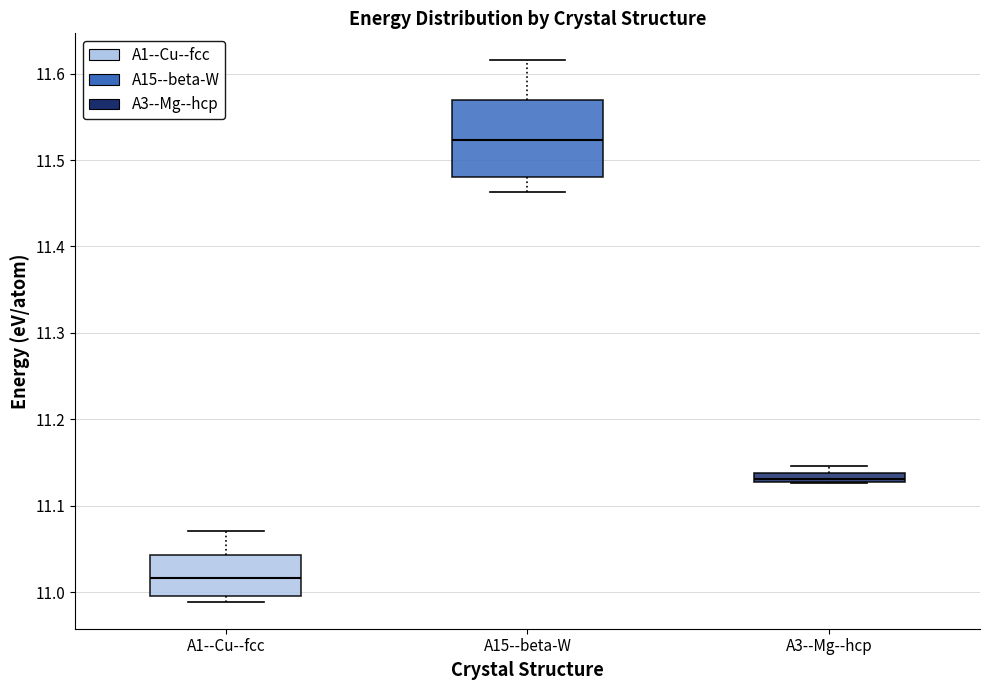

Which box is the tallest, from its lower edge to its upper edge?

A15--beta-W